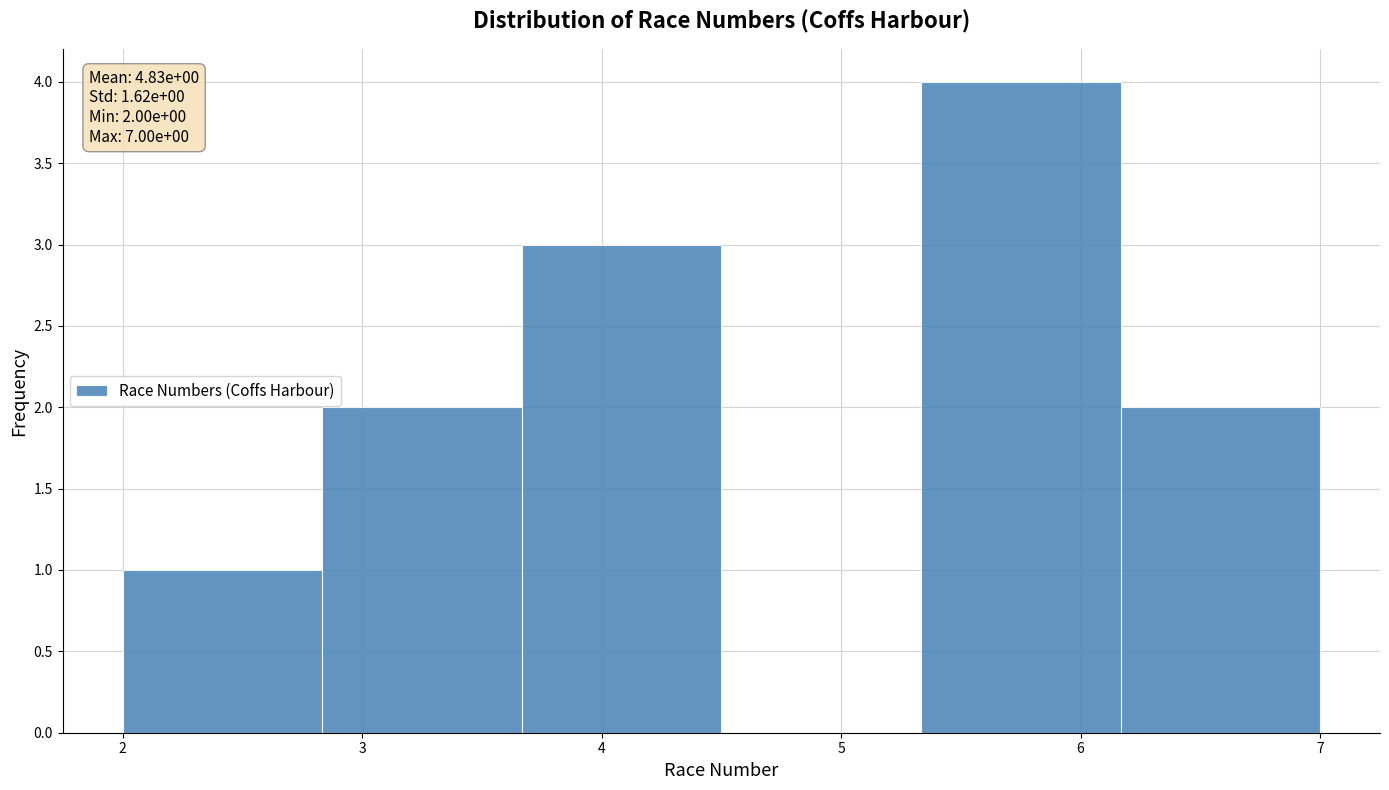

Which range on the x-axis has the tallest bar?

5.3 to 6.2